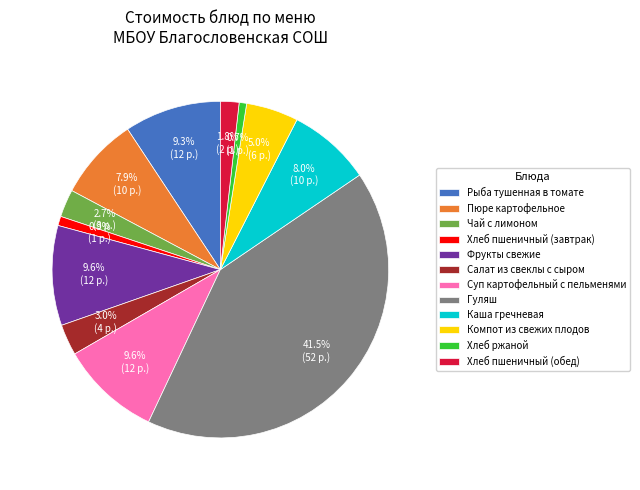

Count the number of slices in the pie.

12